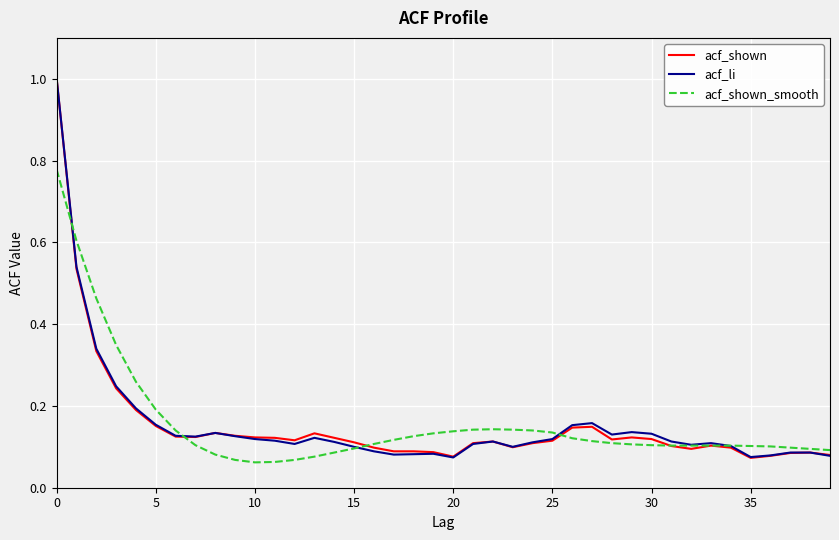

Count the number of categories in the chart.

40